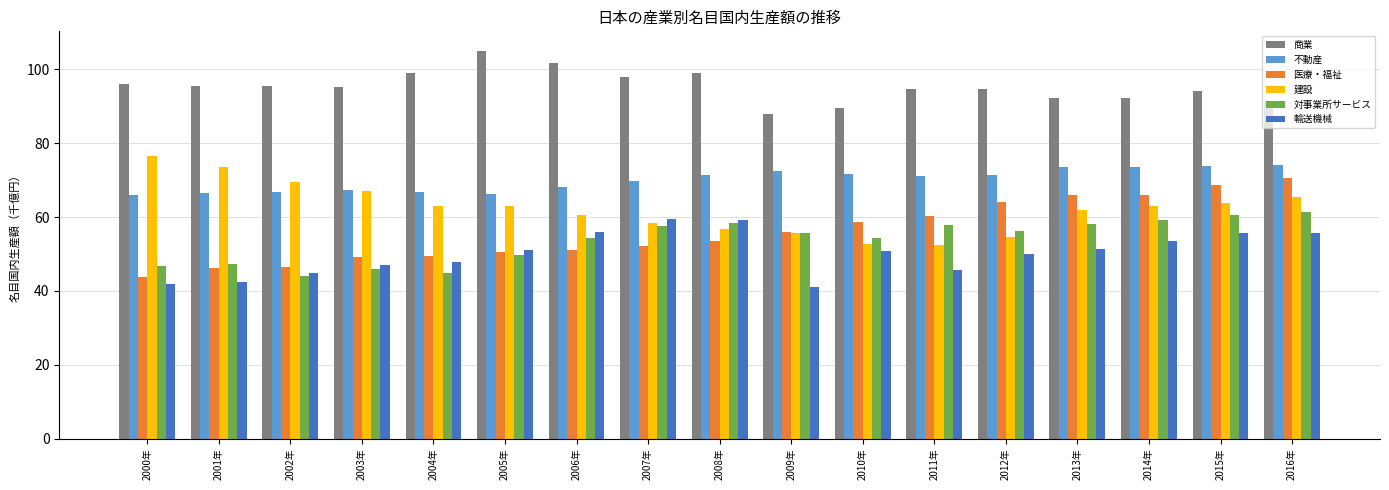

The 対事業所サービス series shows 40.8 at 2016年. True or false?

False